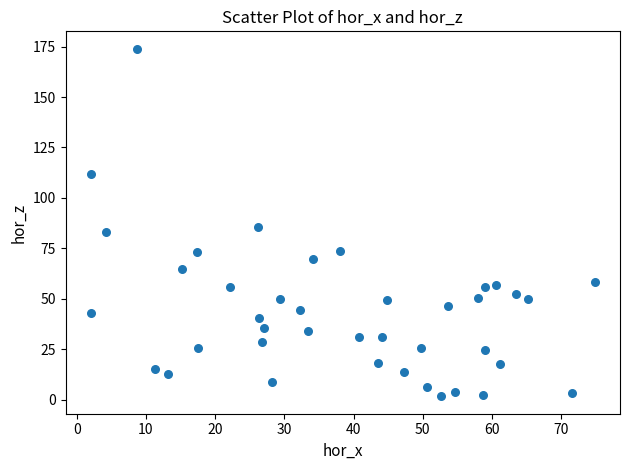

What is the range of X values (max minus min)?

72.8